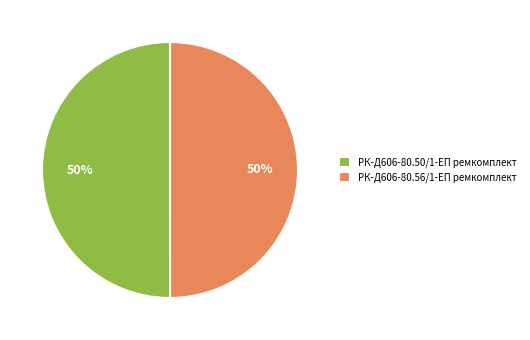

Count the number of slices in the pie.

2